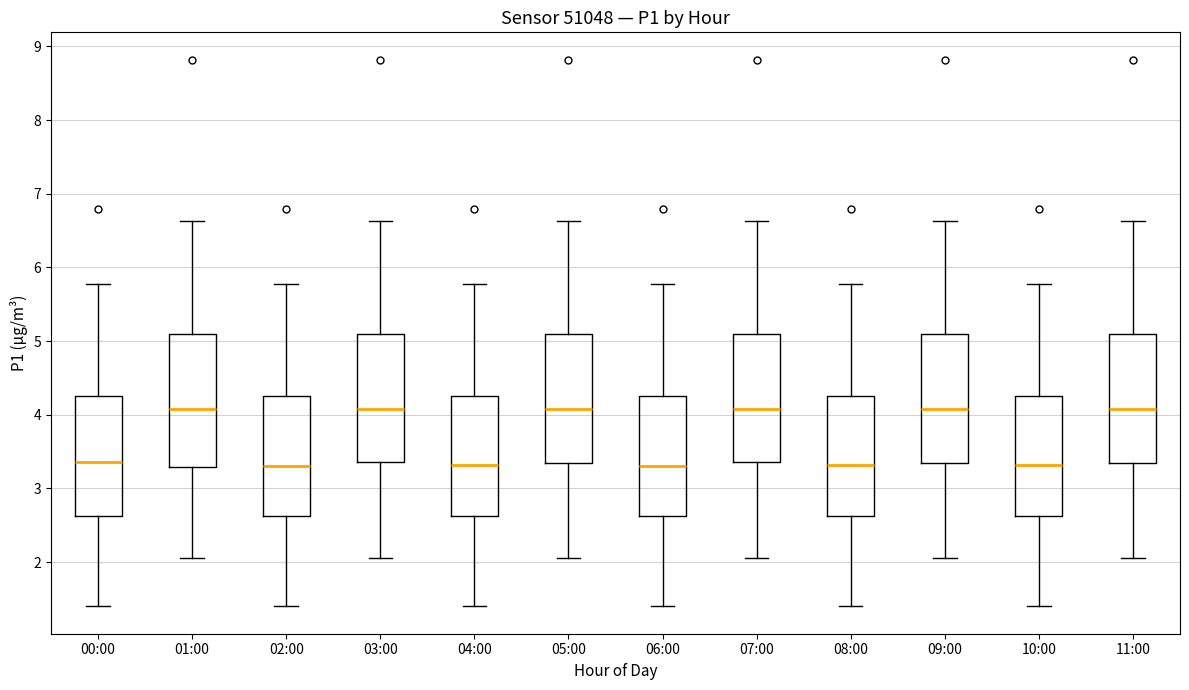

Reading left to right, read every box against the y-axis: the position of its median line, the range the box covers, and the ends of its whiskers. The values are not printed on the chart, so give them approximately, as read against the axis.

00:00: median 3.4, box 2.6 to 4.3, whiskers 1.4 to 5.8
01:00: median 4.1, box 3.3 to 5.1, whiskers 2.1 to 6.6
02:00: median 3.3, box 2.6 to 4.3, whiskers 1.4 to 5.8
03:00: median 4.1, box 3.4 to 5.1, whiskers 2.1 to 6.6
04:00: median 3.3, box 2.6 to 4.3, whiskers 1.4 to 5.8
05:00: median 4.1, box 3.3 to 5.1, whiskers 2.1 to 6.6
06:00: median 3.3, box 2.6 to 4.3, whiskers 1.4 to 5.8
07:00: median 4.1, box 3.4 to 5.1, whiskers 2.1 to 6.6
08:00: median 3.3, box 2.6 to 4.3, whiskers 1.4 to 5.8
09:00: median 4.1, box 3.3 to 5.1, whiskers 2.1 to 6.6
10:00: median 3.3, box 2.6 to 4.3, whiskers 1.4 to 5.8
11:00: median 4.1, box 3.3 to 5.1, whiskers 2.1 to 6.6